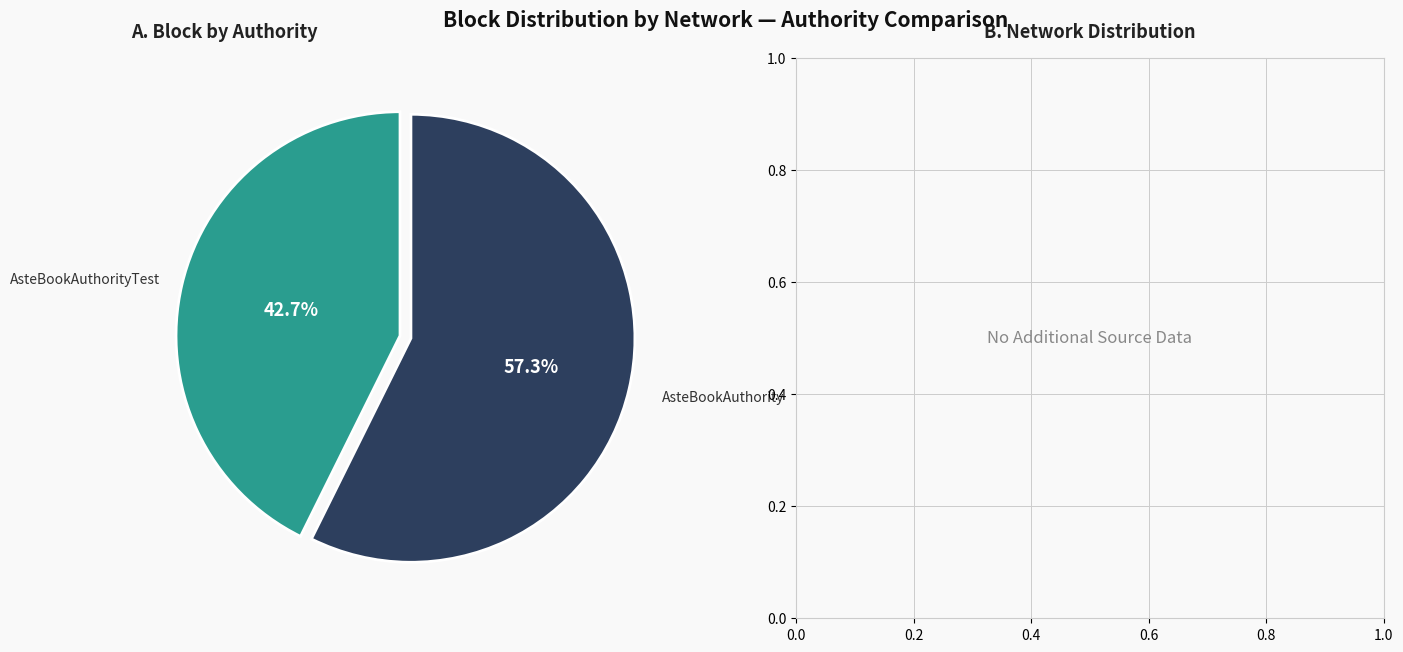

Which category has the biggest portion of the pie?

AsteBookAuthority